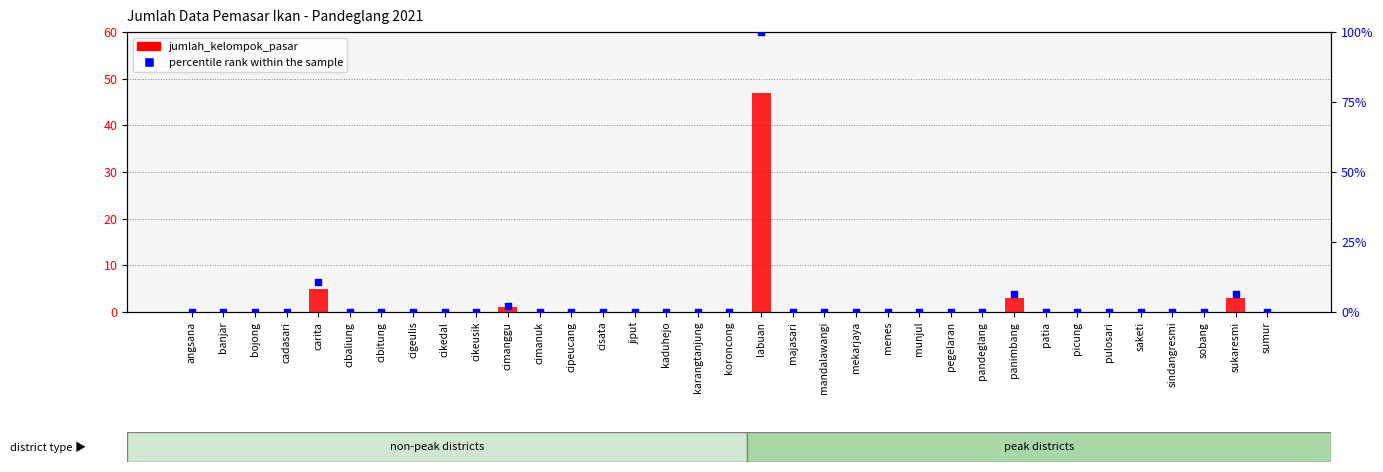

Which series contains the highest Y value?

percentile rank within the sample